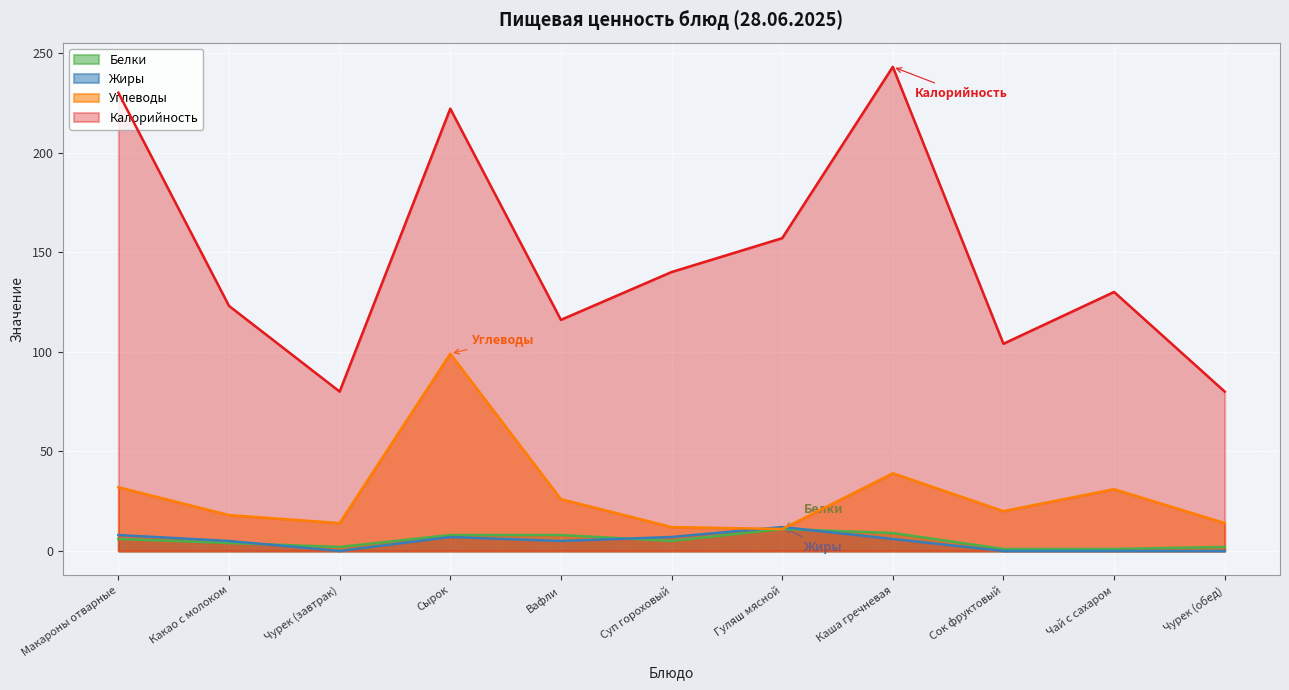

Which series has the largest total across all categories?

Калорийность